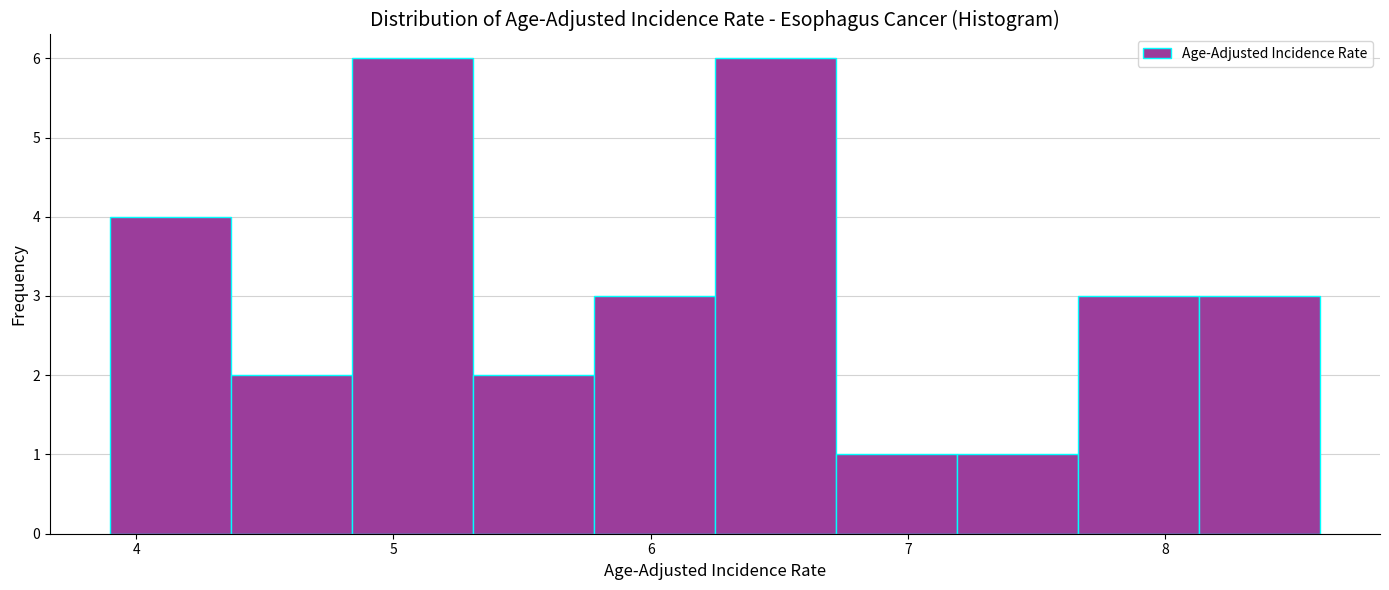

Reading left to right, list every bar in this chart as the range it spans on the x-axis followed by its height. Neither the bar edges nor the heights are printed on the chart, so give them approximately, as read against the axes.

3.90 to 4.37: 4
4.37 to 4.84: 2
4.84 to 5.31: 6
5.31 to 5.78: 2
5.78 to 6.25: 3
6.25 to 6.72: 6
6.72 to 7.19: 1
7.19 to 7.66: 1
7.66 to 8.13: 3
8.13 to 8.60: 3